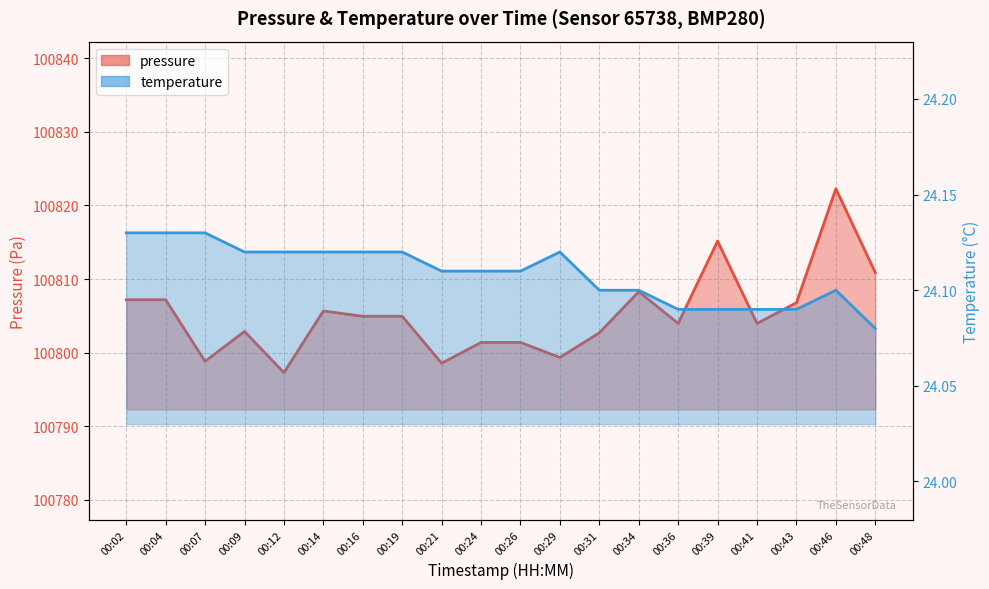

Where is temperature nearest to the value 24?

00:48